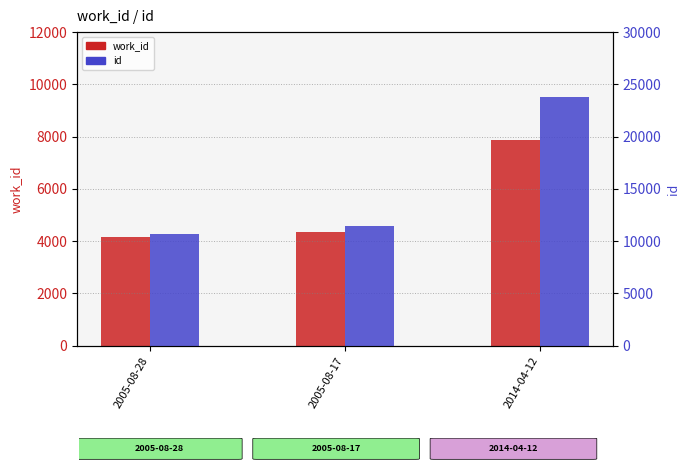

What are all the series names shown in the legend?

work_id, id